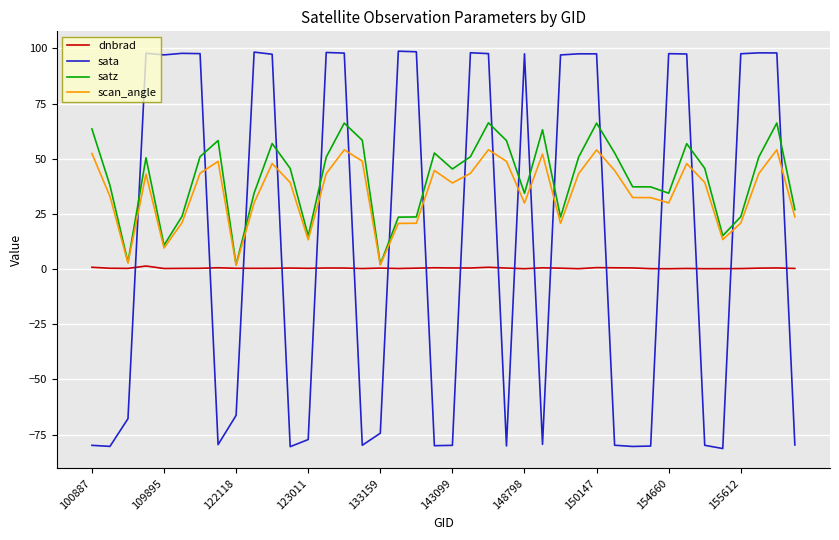

What is the minimum value shown in the chart?

-81.4